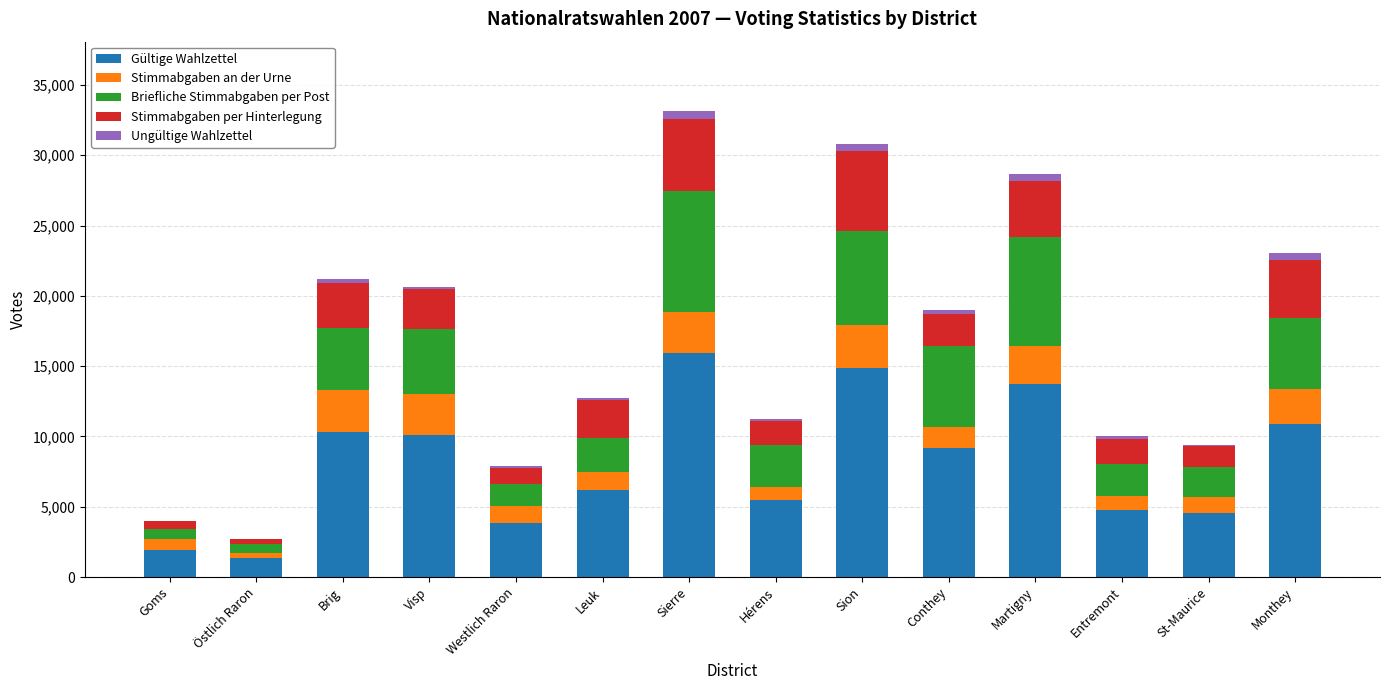

True or false: Gültige Wahlzettel has a value of 1921 at St-Maurice.

False